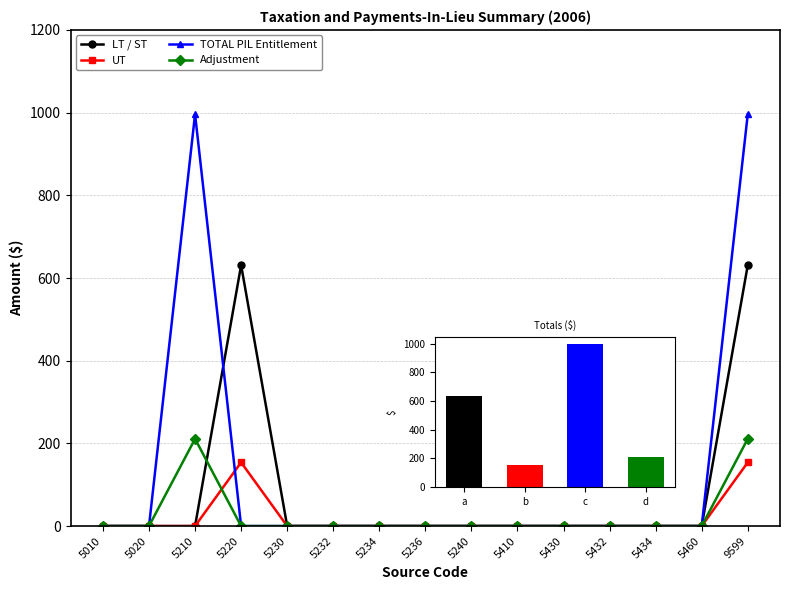

At how many categories does at least one series exceed 797?

2